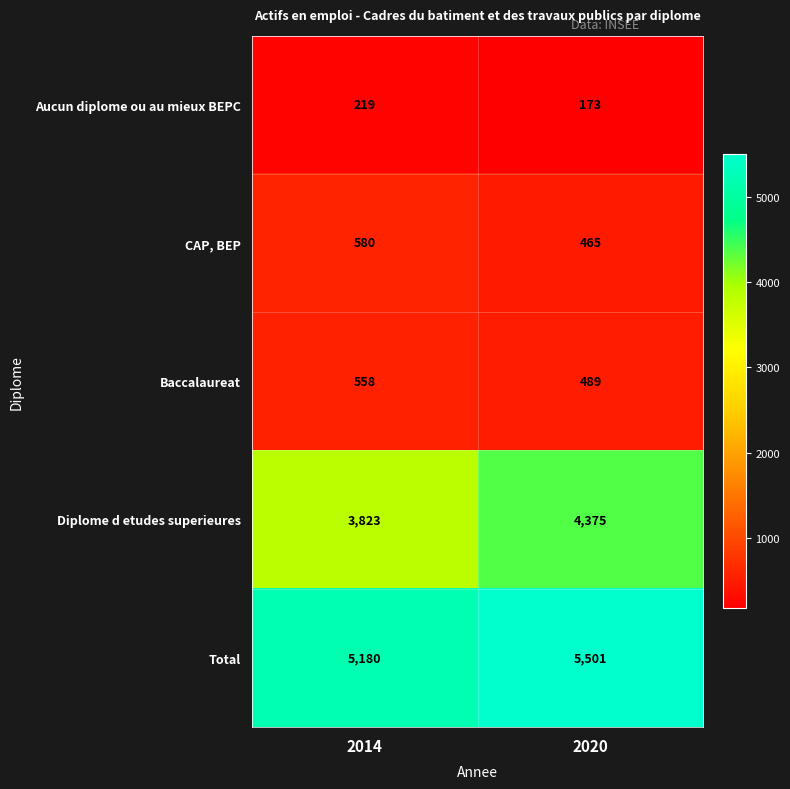

The CAP, BEP series shows 465 at 2020. True or false?

True